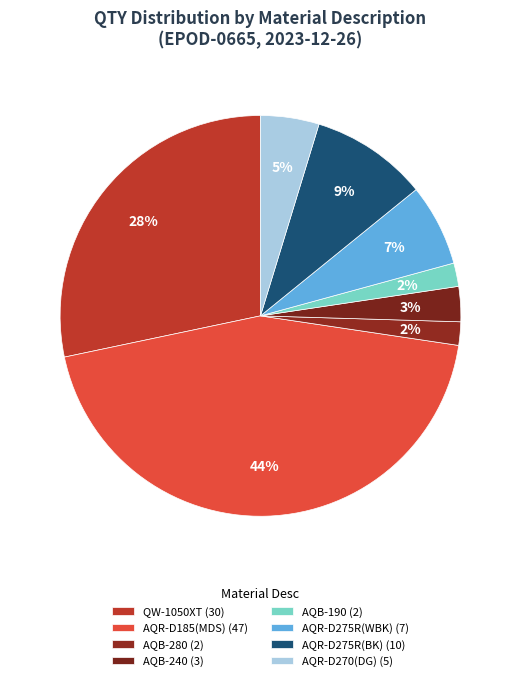

How many segments does this pie chart have?

8